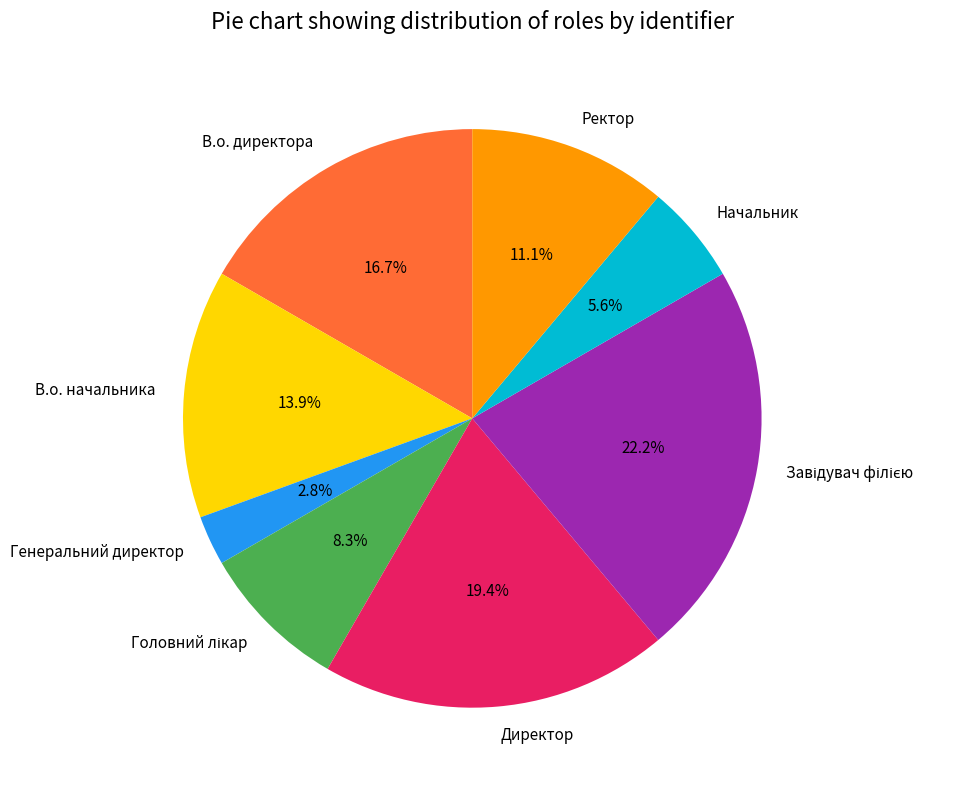

Is there any slice that represents more than half of the pie?

No